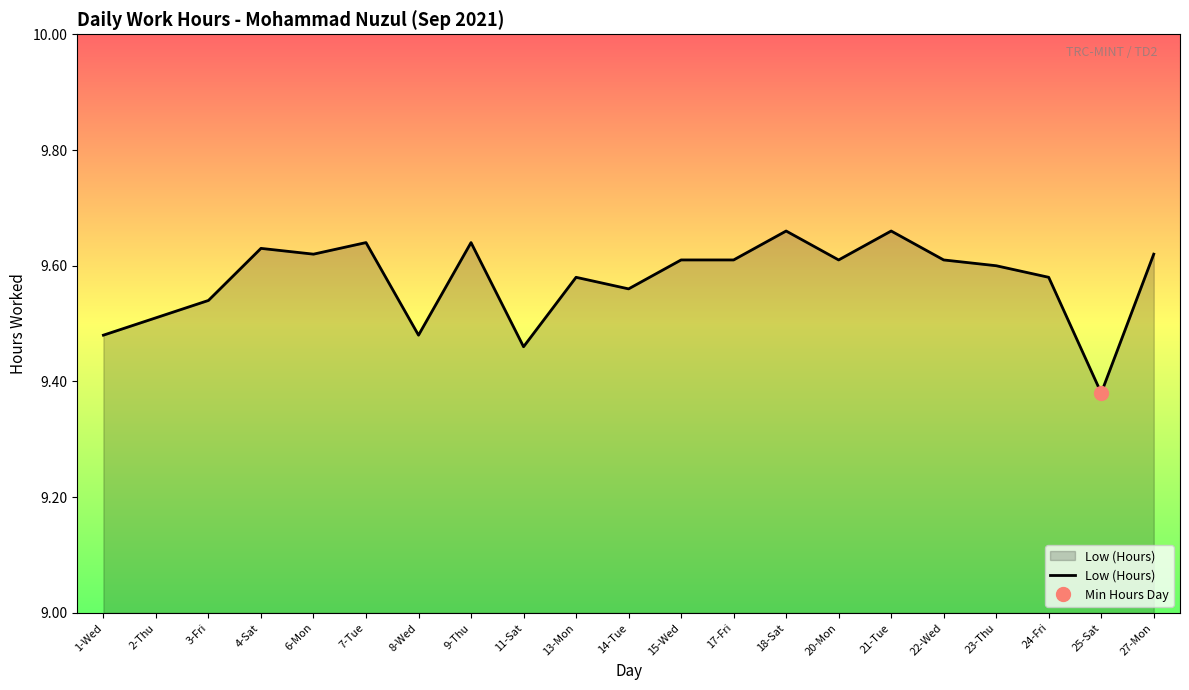

Between 13-Mon and 21-Tue, which is larger?

21-Tue